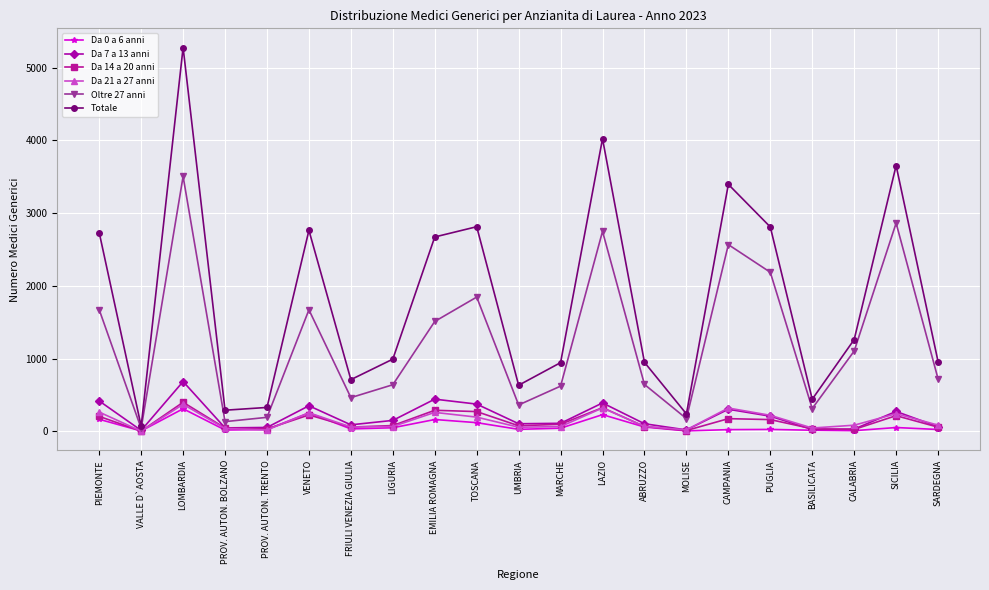

At how many categories does at least one series exceed 3161?

4